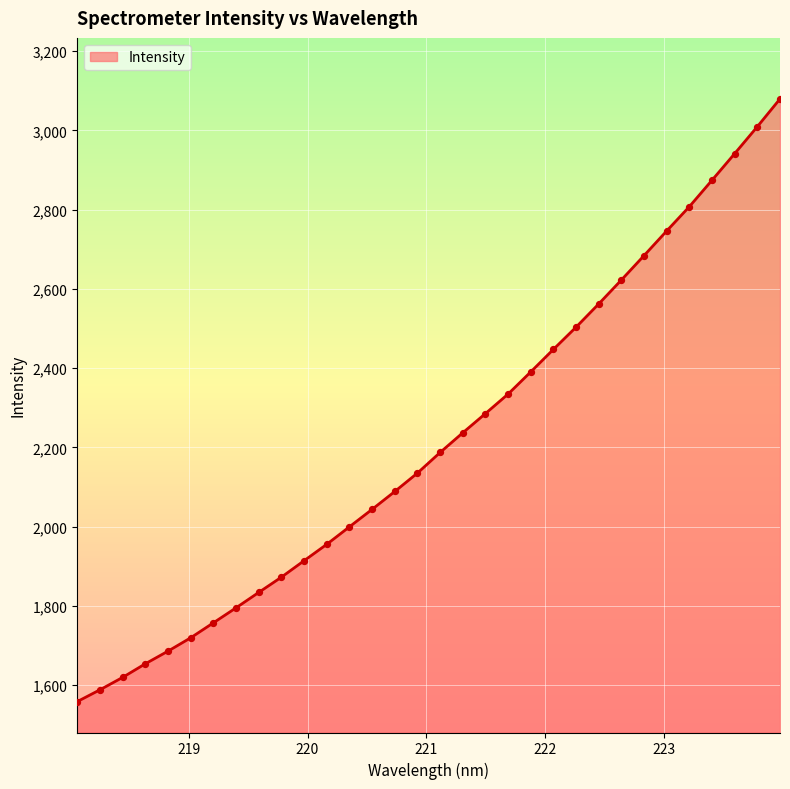

Between 220.9264 and 220.3533, which is larger?

220.9264